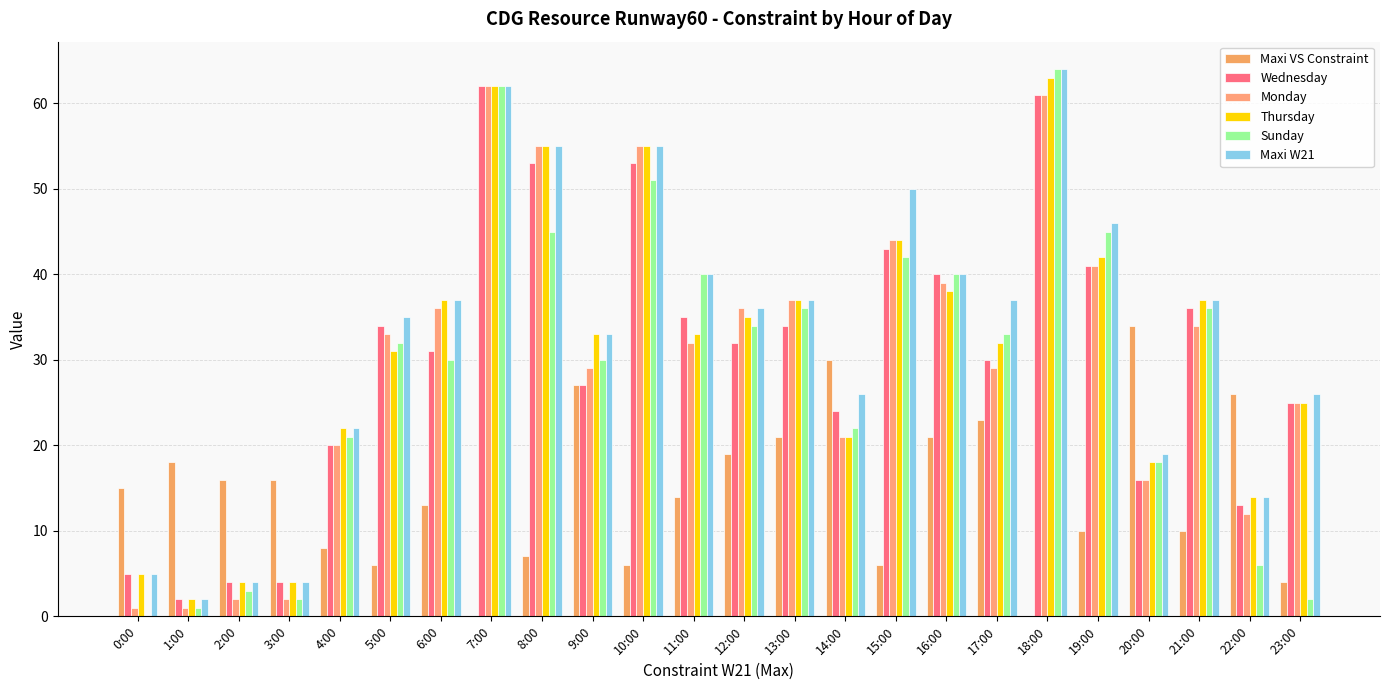

How many groups of bars are there?

24